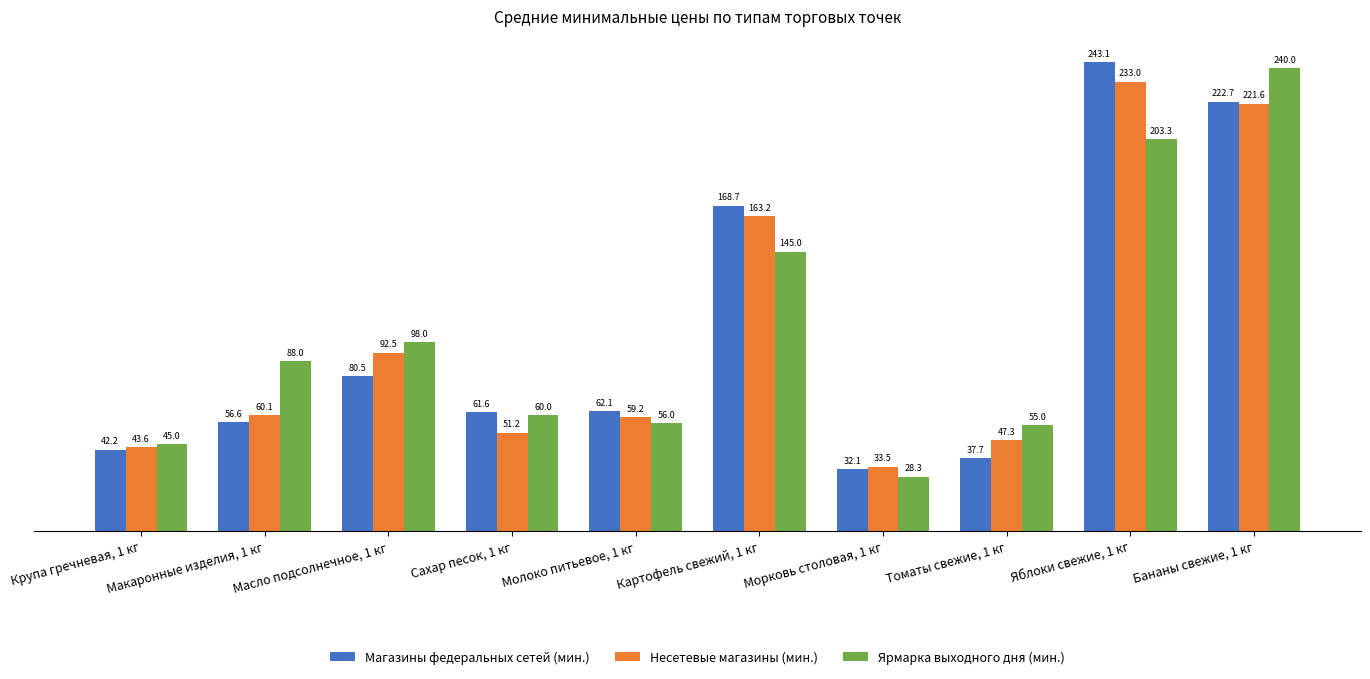

Reading left to right, transcribe all the data shown in this chart.

Магазины федеральных сетей (мин.): 42.2	56.6	80.5	61.6	62.1	168.7	32.1	37.7	243.1	222.7
Несетевые магазины (мин.): 43.6	60.1	92.5	51.2	59.2	163.2	33.5	47.3	233.0	221.6
Ярмарка выходного дня (мин.): 45.0	88.0	98.0	60.0	56.0	145.0	28.3	55.0	203.3	240.0